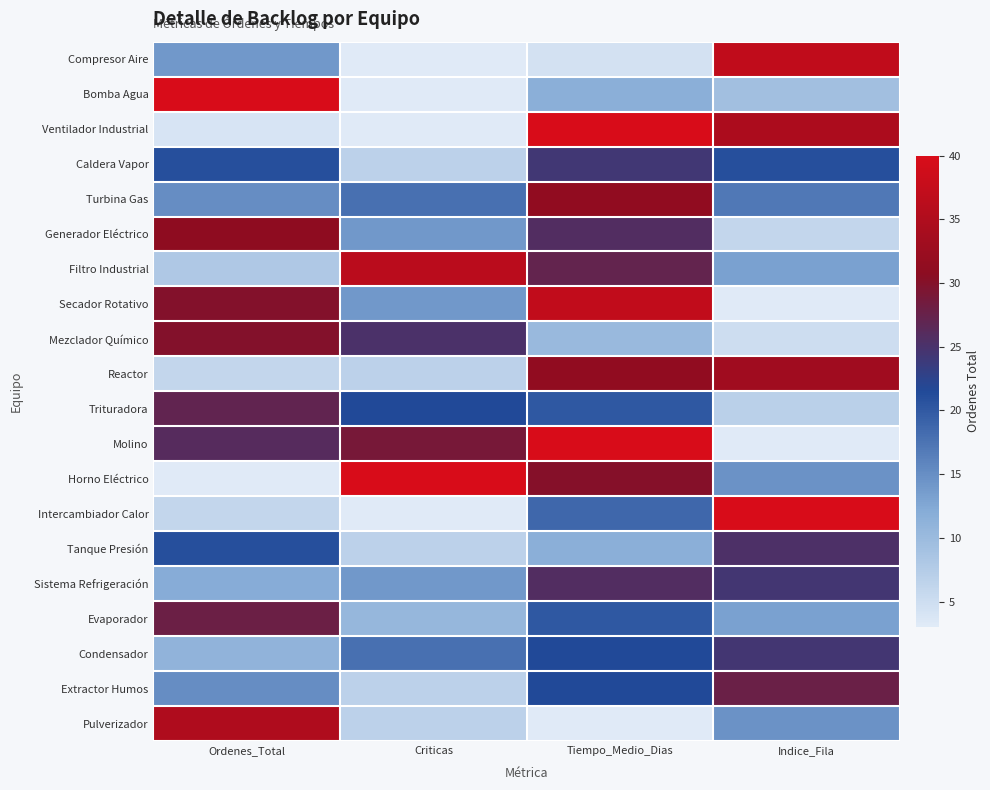

List the series in order of their peak value, lowest first.

Caldera Vapor, Condensador, Tanque Presión, Sistema Refrigeración, Trituradora, Extractor Humos, Evaporador, Mezclador Químico, Generador Eléctrico, Turbina Gas, Reactor, Pulverizador, Filtro Industrial, Compresor Aire, Secador Rotativo, Bomba Agua, Ventilador Industrial, Molino, Horno Eléctrico, Intercambiador Calor